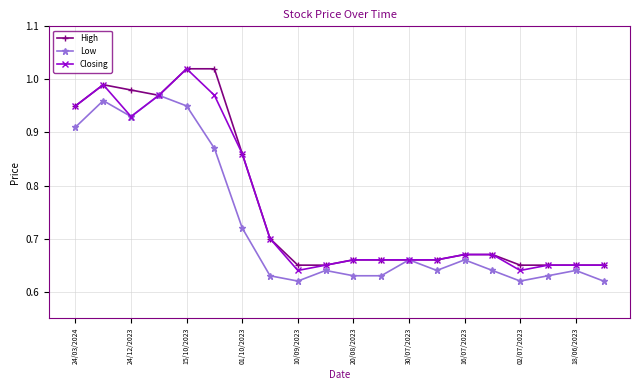

At how many categories does at least one series exceed 0?

20